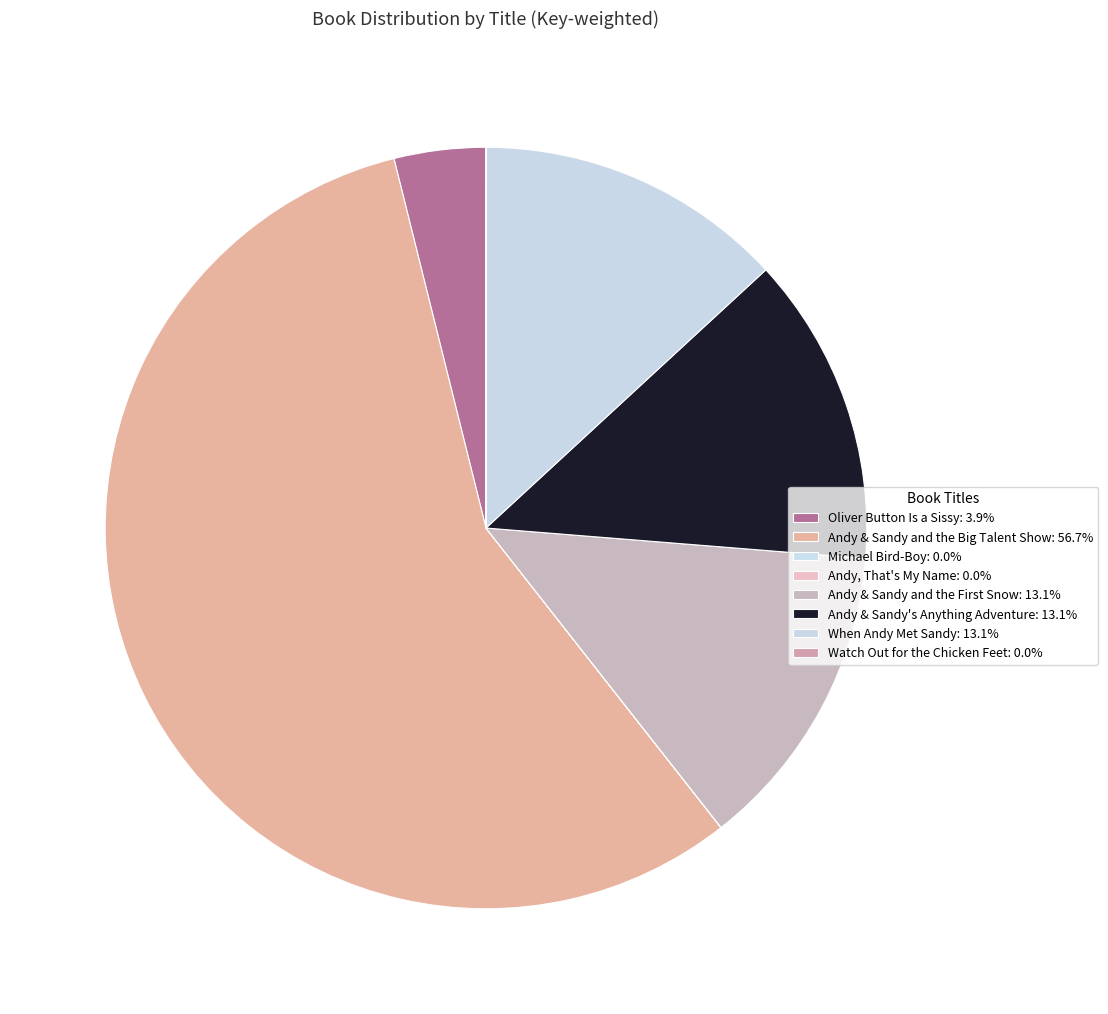

Combined, do Oliver Button Is a Sissy and Michael Bird-Boy account for over 50%?

No